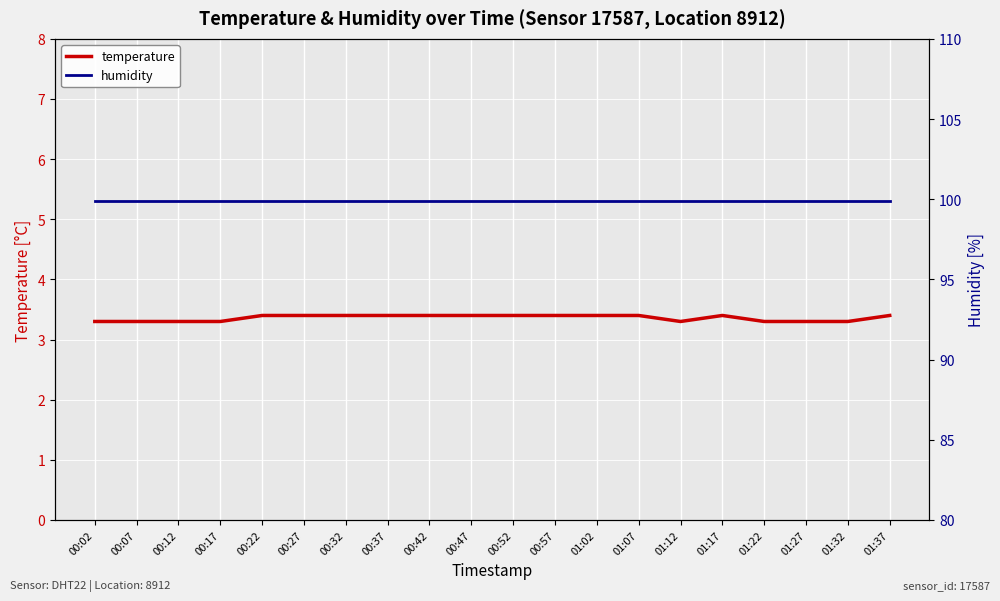

What is the label of the 5th point from the left?

00:22